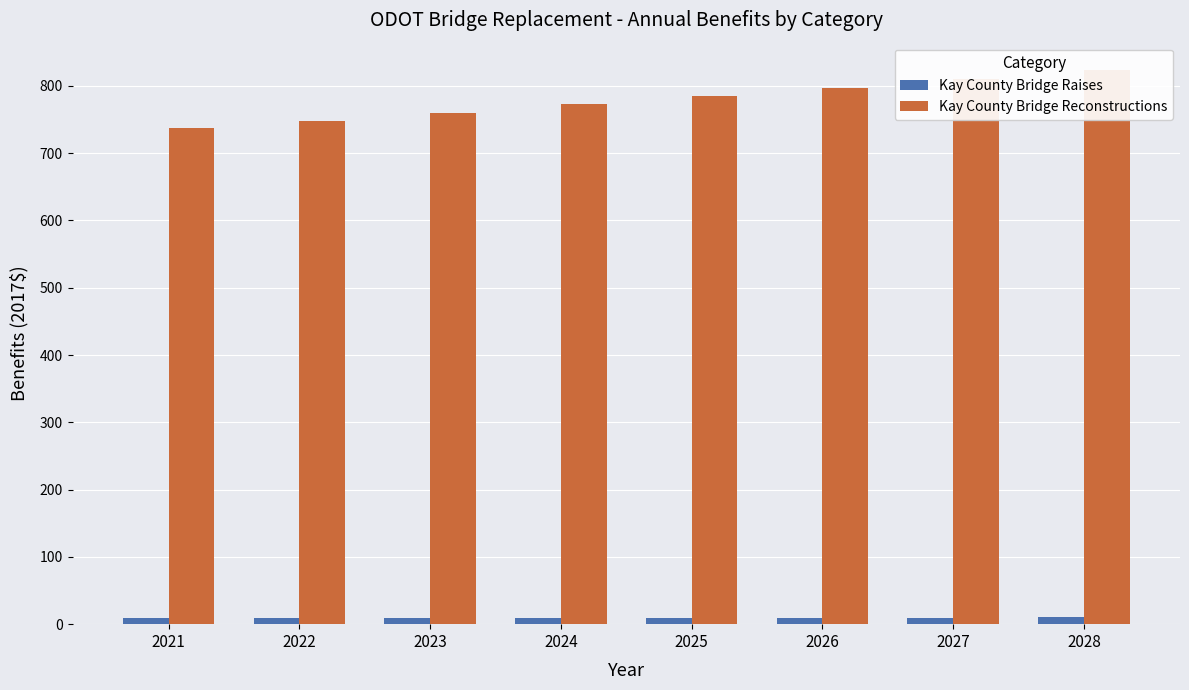

How many data points in Kay County Bridge Raises are less than 9?

1